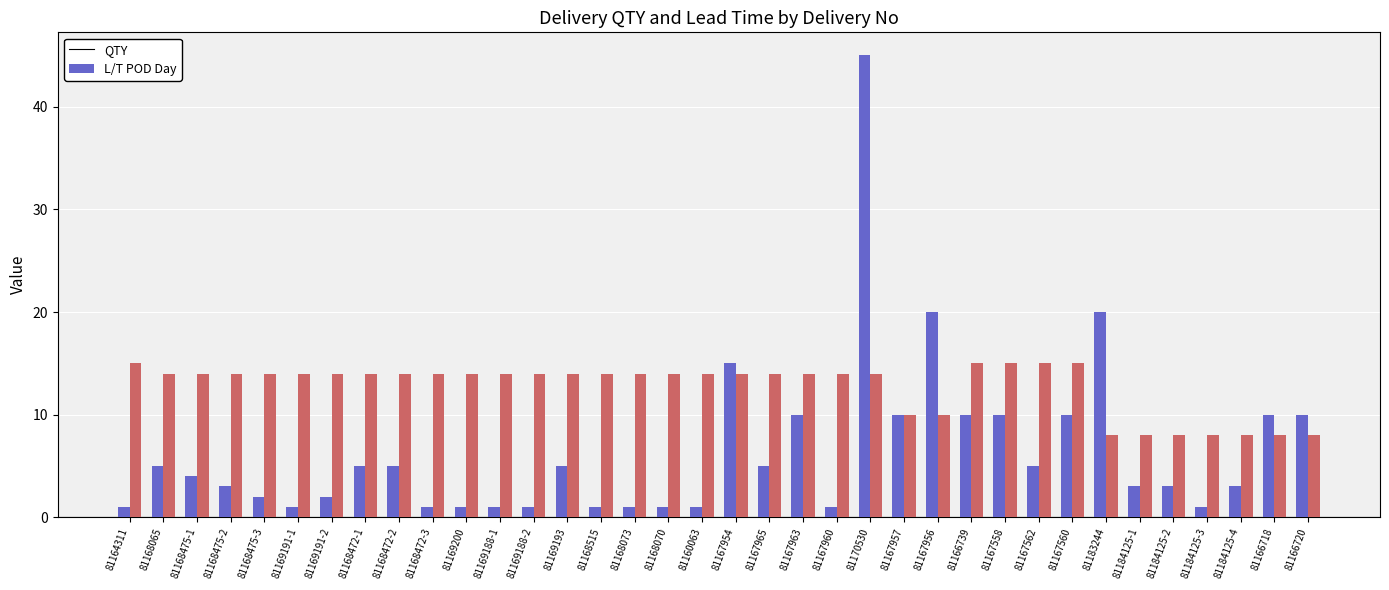

Reading left to right, what are all the values shown in this chart?

QTY: 1	5	4	3	2	1	2	5	5	1	1	1	1	5	1	1	1	1	15	5	10	1	45	10	20	10	10	5	10	20	3	3	1	3	10	10
L/T POD Day: 15	14	14	14	14	14	14	14	14	14	14	14	14	14	14	14	14	14	14	14	14	14	14	10	10	15	15	15	15	8	8	8	8	8	8	8